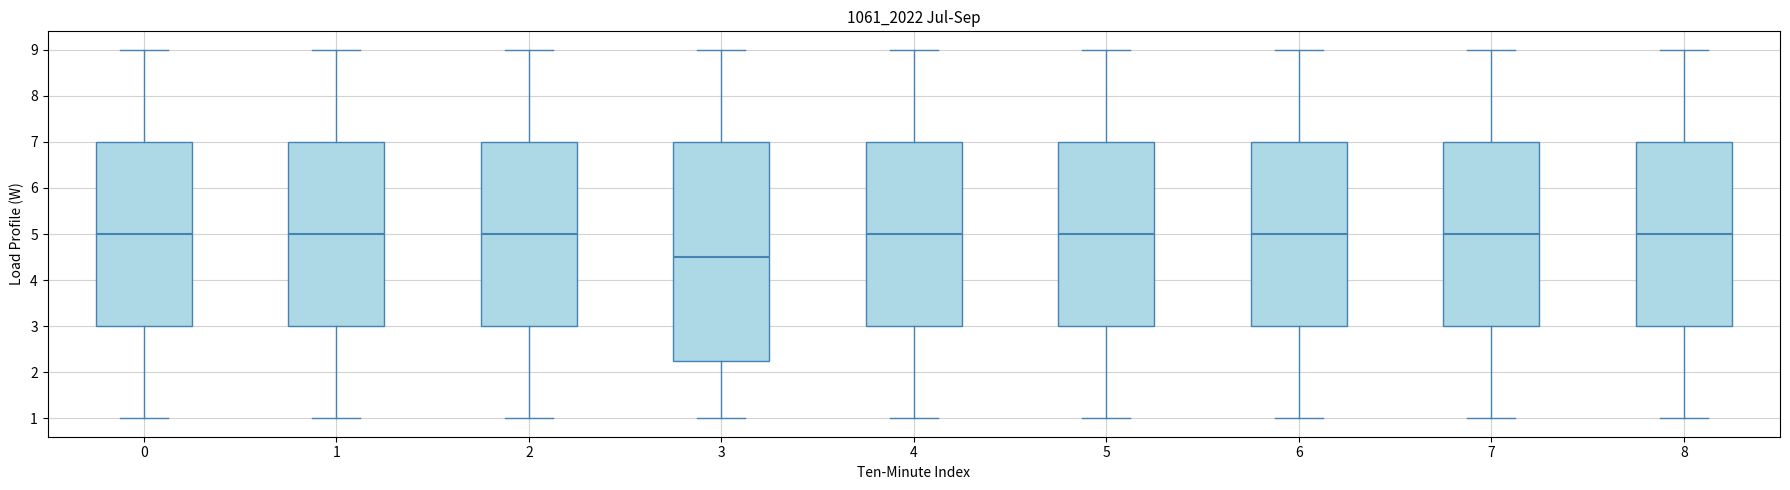

Reading left to right, transcribe this box plot: for each box, give where its median line is, the range the box spans, and where its two whiskers end, as read against the y-axis. The values are not printed on the chart, so give them approximately, as read against the axis.

0: median 5.0, box 3.0 to 7.0, whiskers 1.0 to 9.0
1: median 5.0, box 3.0 to 7.0, whiskers 1.0 to 9.0
2: median 5.0, box 3.0 to 7.0, whiskers 1.0 to 9.0
3: median 4.5, box 2.3 to 7.0, whiskers 1.0 to 9.0
4: median 5.0, box 3.0 to 7.0, whiskers 1.0 to 9.0
5: median 5.0, box 3.0 to 7.0, whiskers 1.0 to 9.0
6: median 5.0, box 3.0 to 7.0, whiskers 1.0 to 9.0
7: median 5.0, box 3.0 to 7.0, whiskers 1.0 to 9.0
8: median 5.0, box 3.0 to 7.0, whiskers 1.0 to 9.0